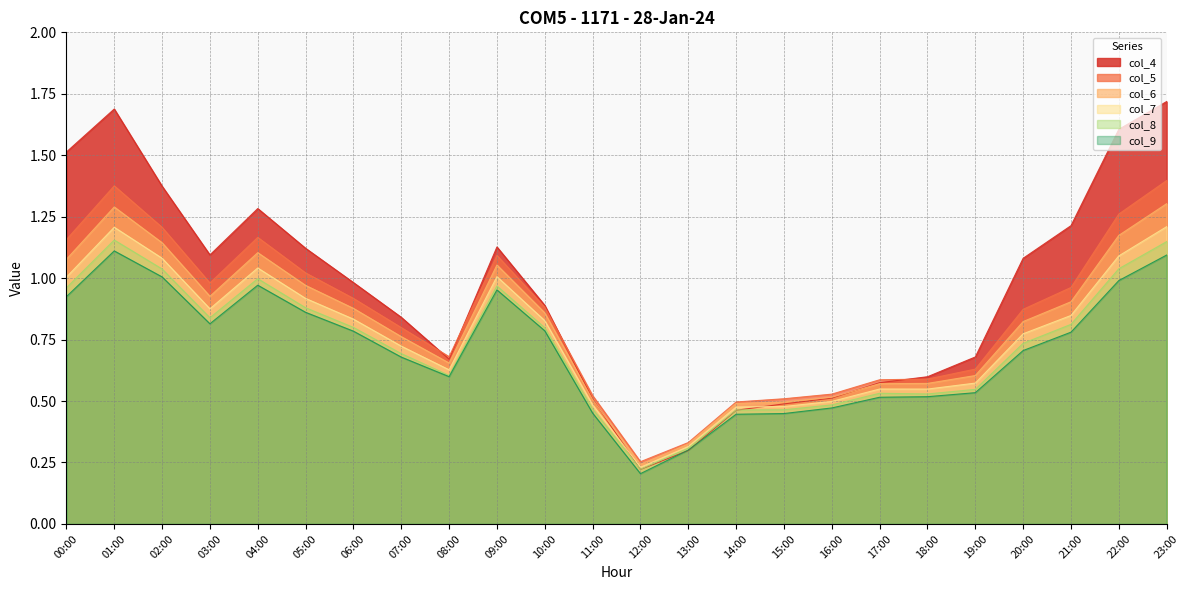

How many lines are shown in the chart?

6